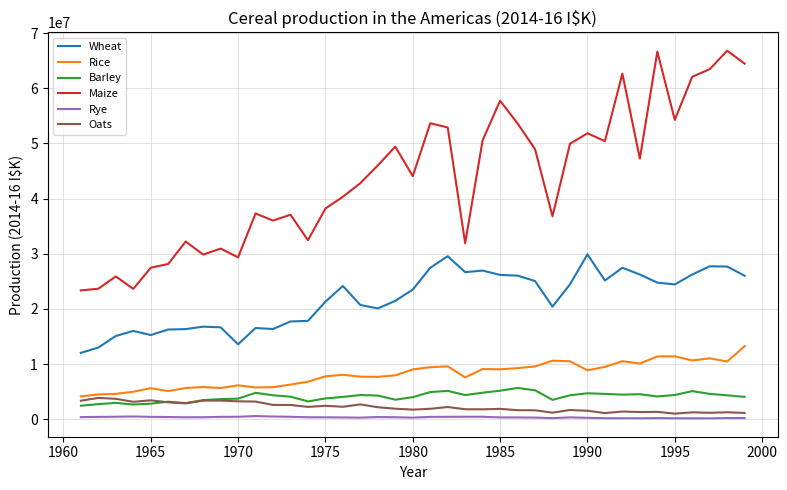

Rank the series by their maximum value, from lowest to highest.

Rye, Oats, Barley, Rice, Wheat, Maize